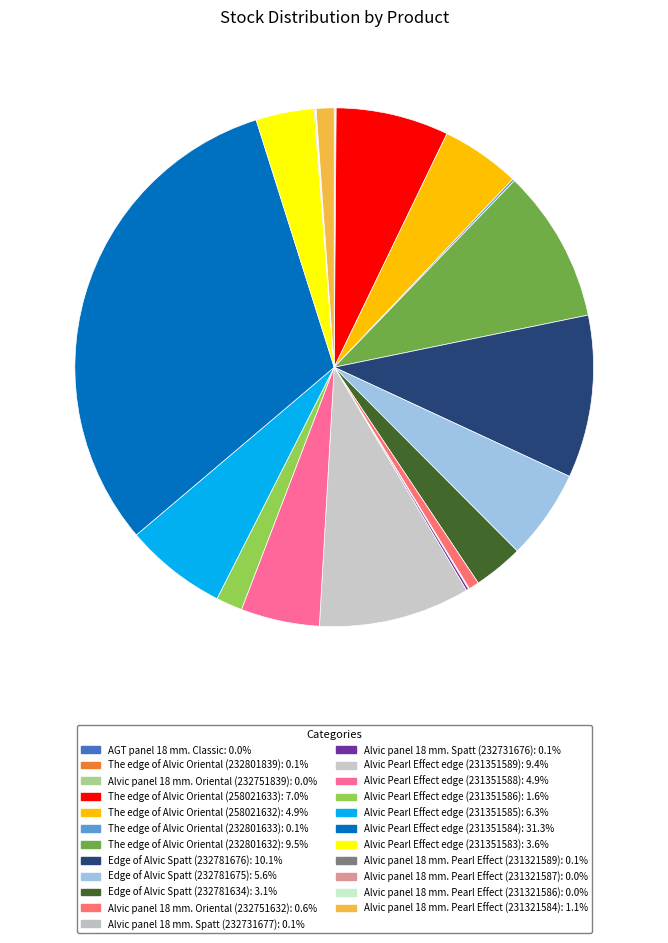

Which has a higher value, Edge of Alvic Spatt (232781676) or Alvic Pearl Effect edge (231351588)?

Edge of Alvic Spatt (232781676)